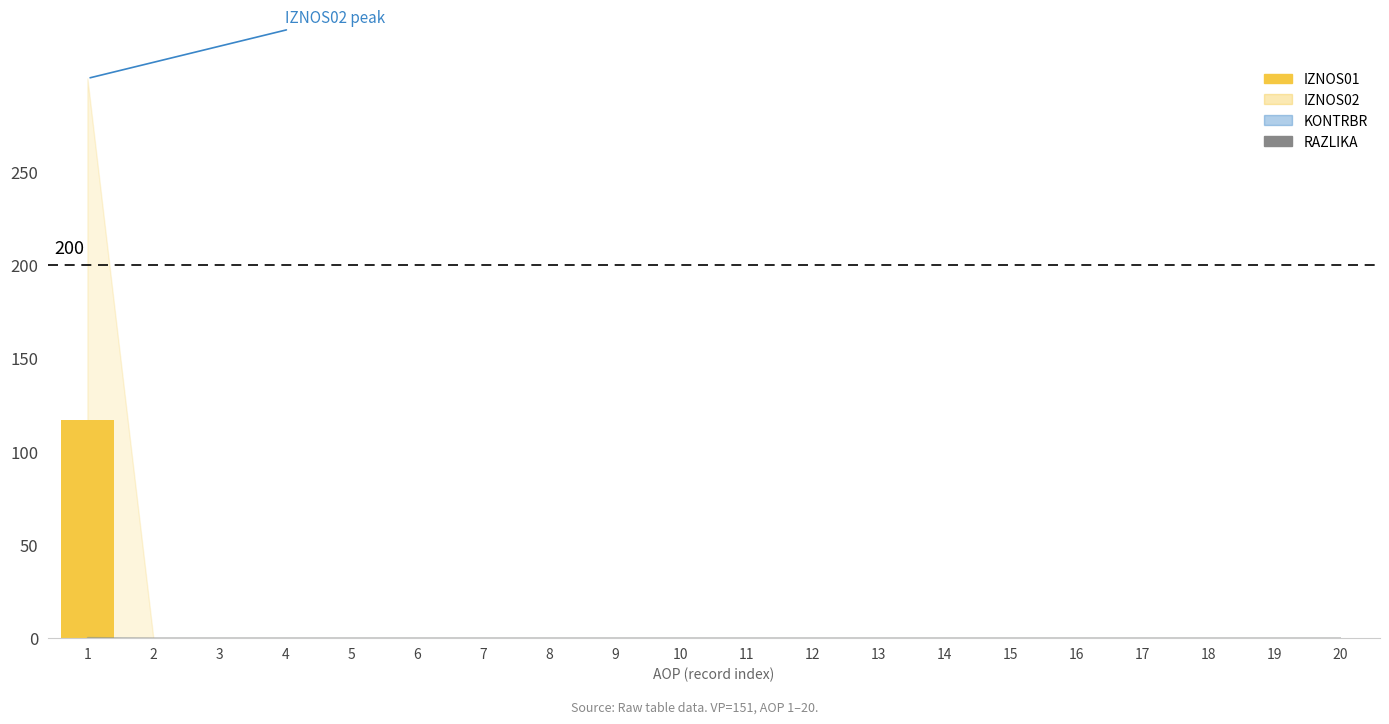

Reading right to left, extract all data points from this chart.

RAZLIKA: 20=0.0	19=0.0	18=0.0	17=0.0	16=0.0	15=0.0	14=0.0	13=0.0	12=0.0	11=0.0	10=0.0	9=0.0	8=0.0	7=0.0	6=0.0	5=0.0	4=0.0	3=0.0	2=0.0	1=0.0
IZNOS01: 20=0.0	19=0.0	18=0.0	17=0.0	16=0.0	15=0.0	14=0.0	13=0.0	12=0.0	11=0.0	10=0.0	9=0.0	8=0.0	7=0.0	6=0.0	5=0.0	4=0.0	3=0.0	2=0.0	1=117.1